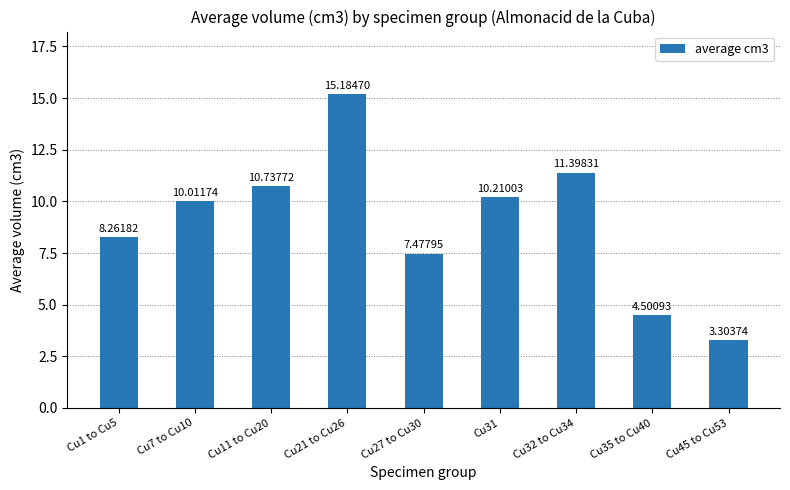

What is the label of the 2nd bar from the right?

Cu35 to Cu40